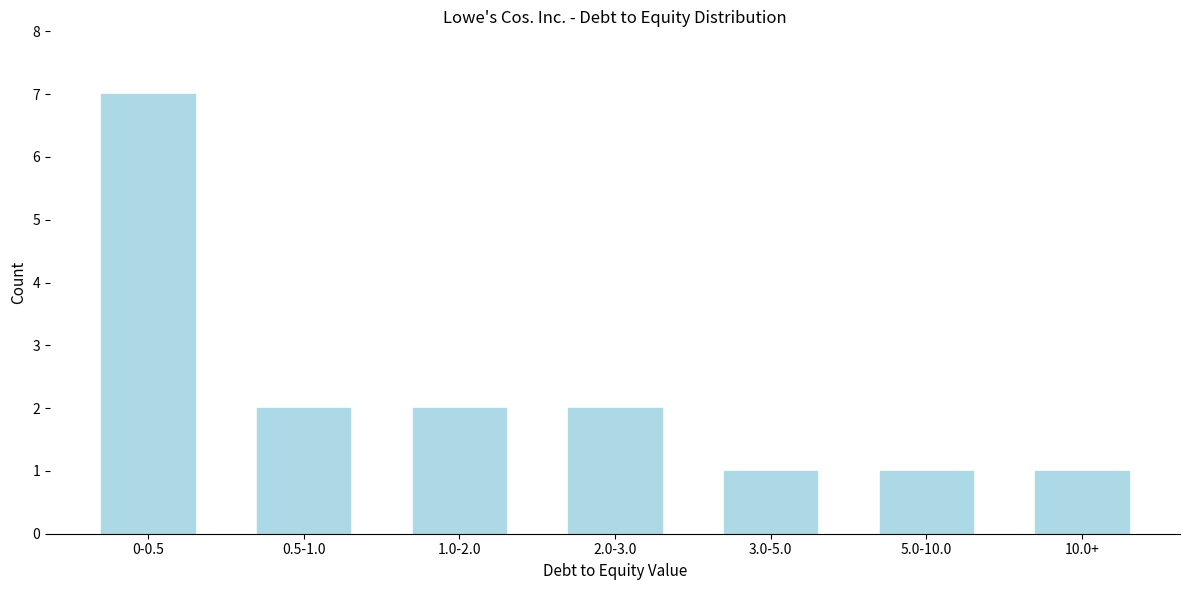

Reading left to right, list all the values displayed in this chart.

7	2	2	2	1	1	1